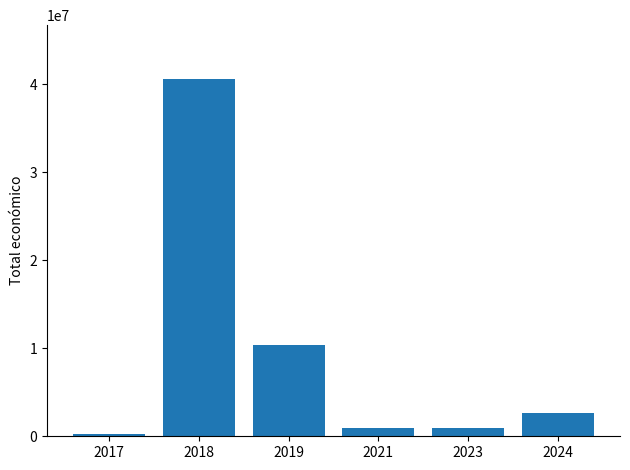

What is the greatest value displayed?

40616088